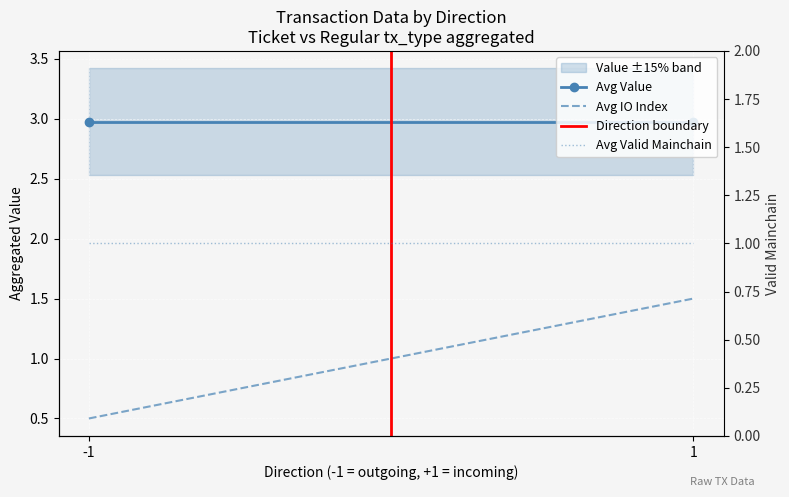

The value of Avg Value at -1 is 4.3. True or false?

False